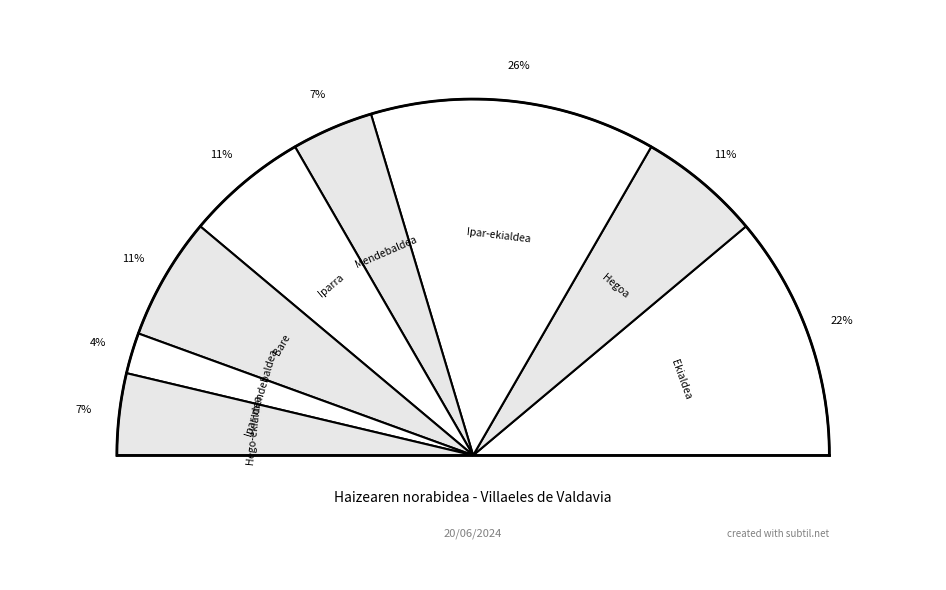

True or false: Hego-ekialdea accounts for 7% of the total.

True